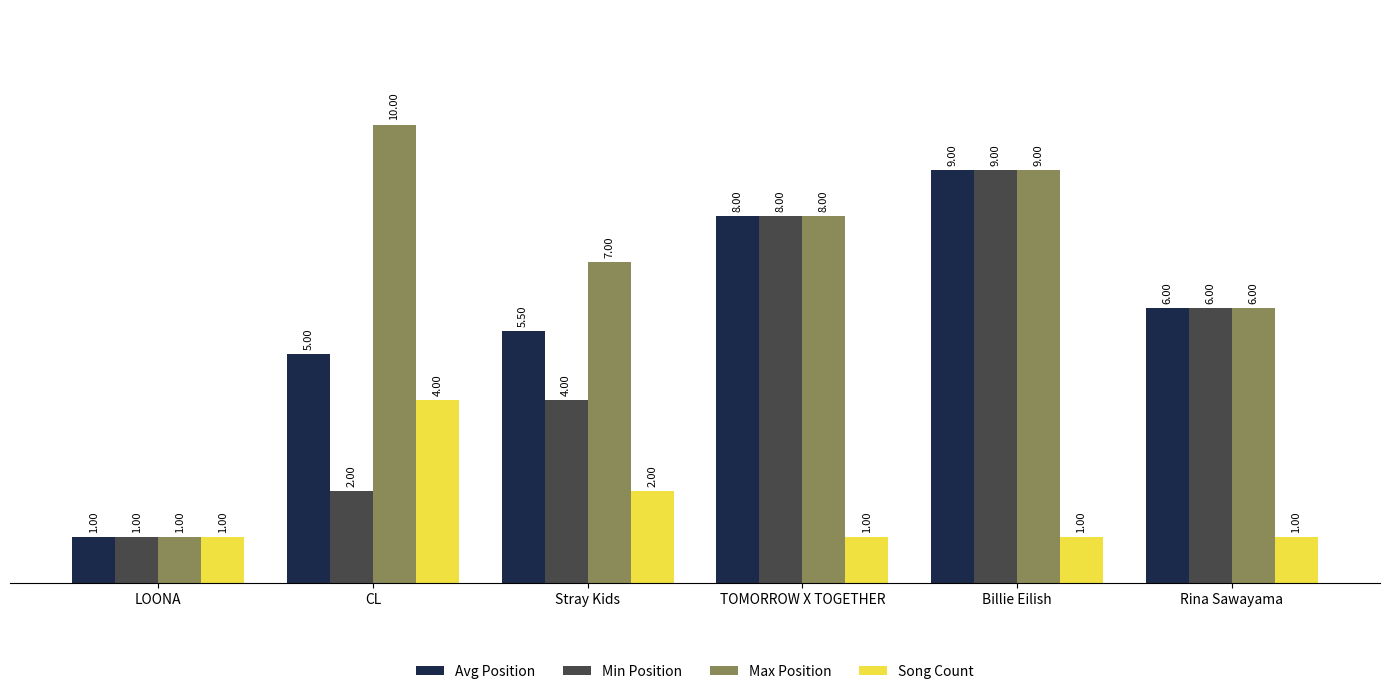

At which category does the chart reach its peak across all series?

CL